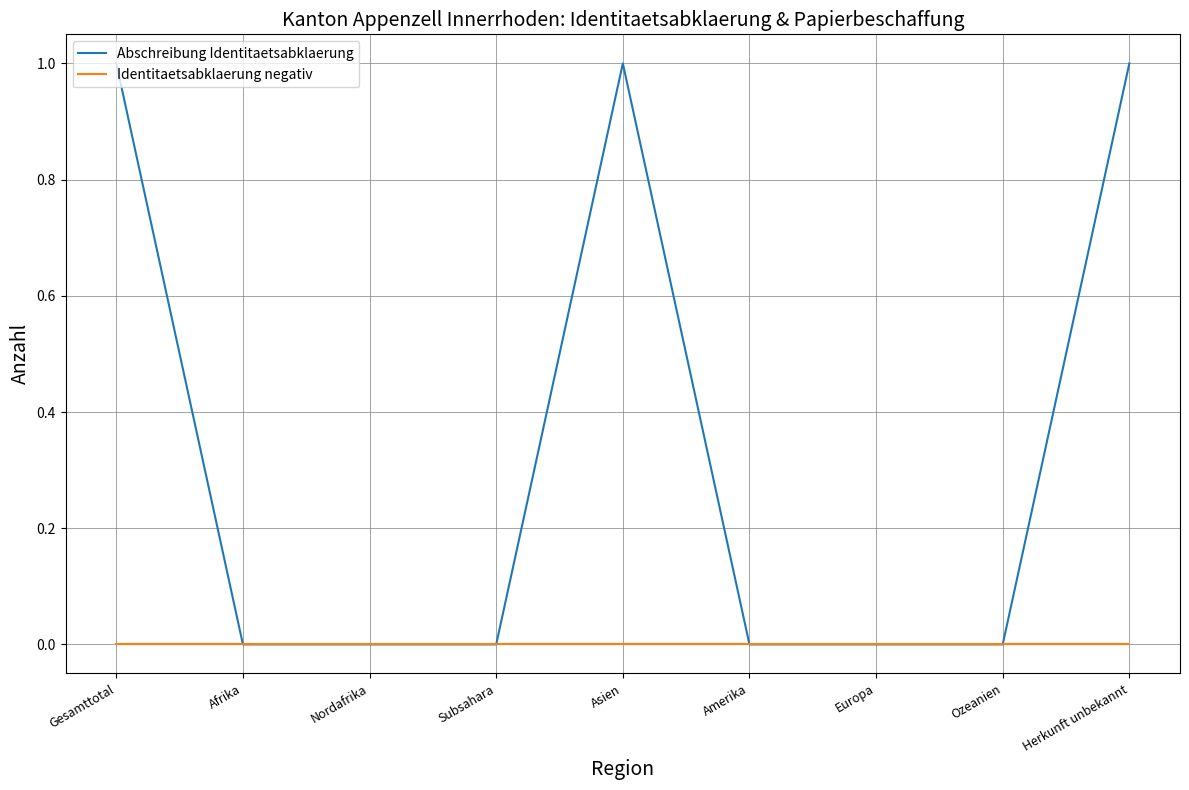

What is the total value across all series at Herkunft unbekannt?

1